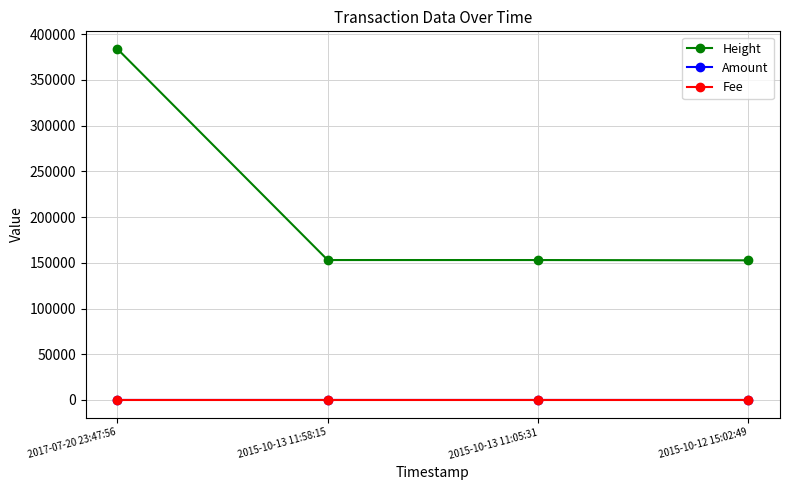

What position from the left is 2017-07-20 23:47:56?

1